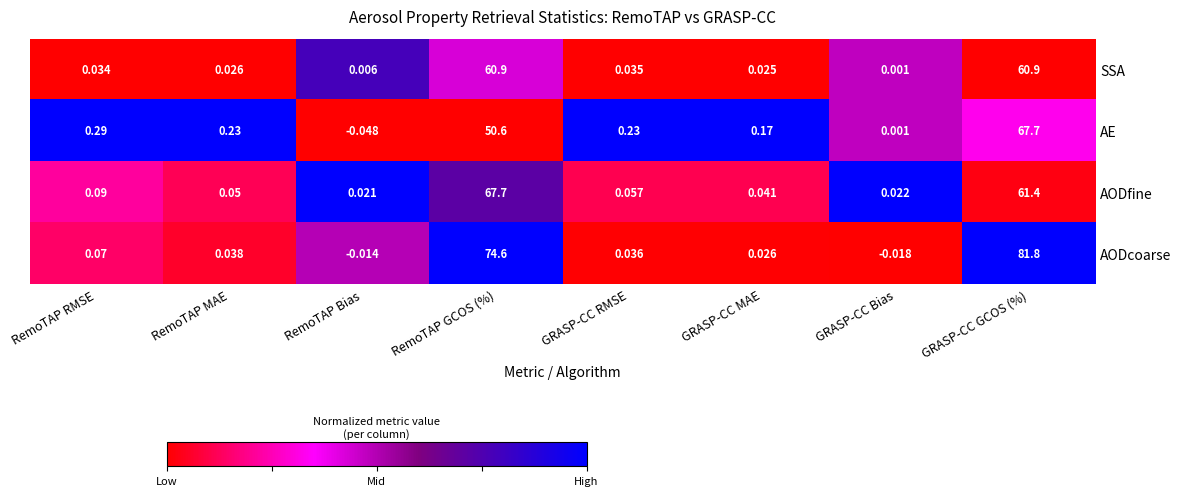

Between RemoTAP RMSE and RemoTAP GCOS (%), which series saw the biggest shift?

AODcoarse